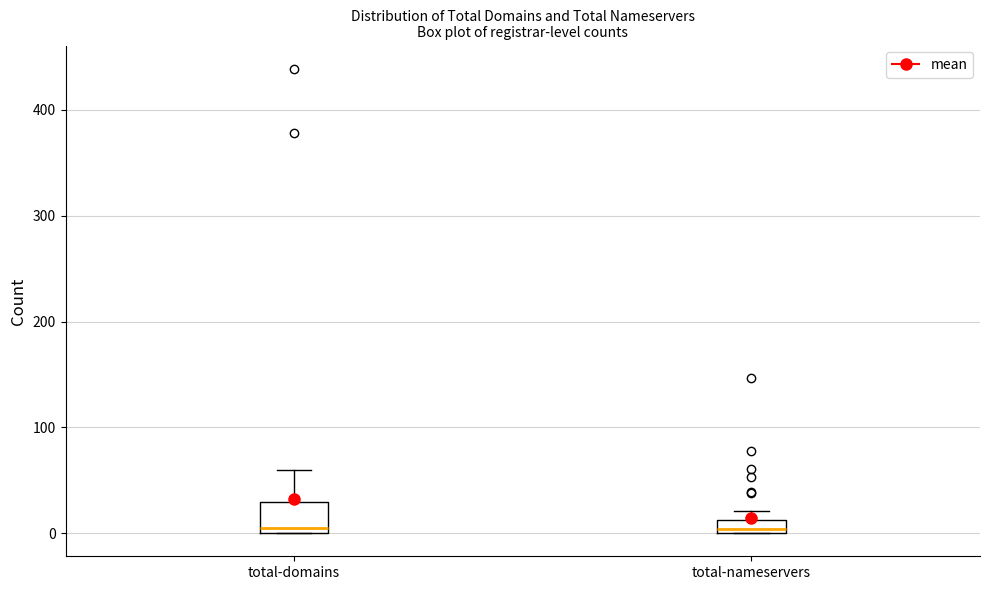

Where does the upper whisker of the box for total-domains end on the y-axis? The values are not printed on the chart, so give them approximately, as read against the axis.

60